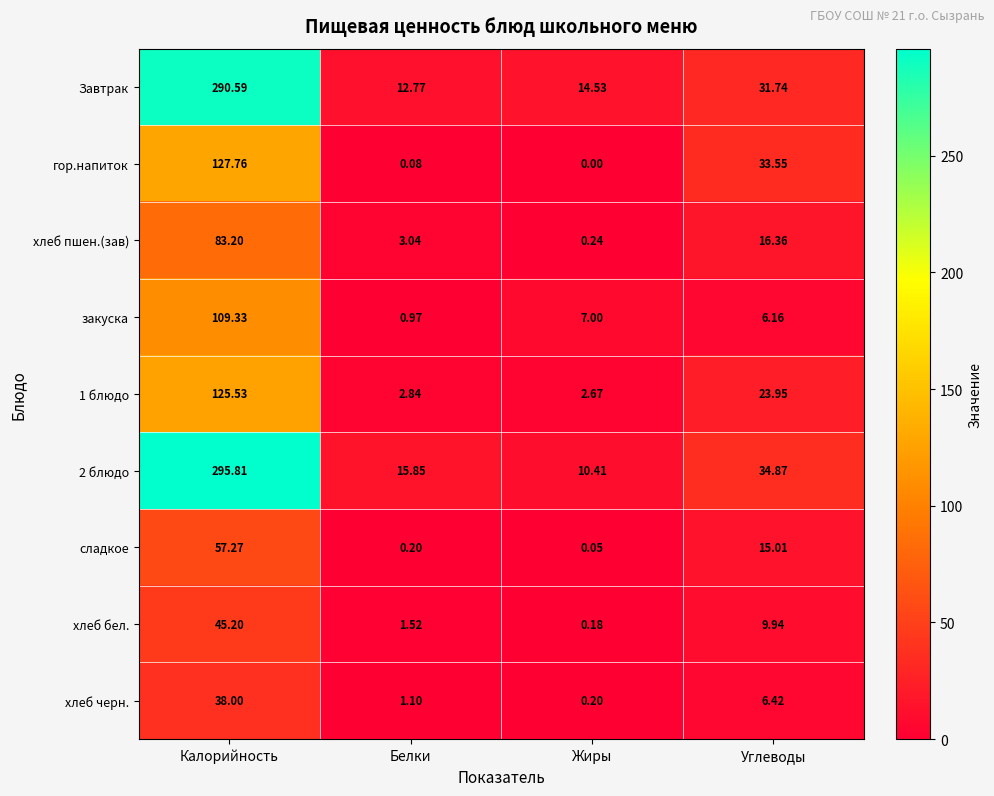

Which category has the highest value in the хлеб пшен.(зав) series?

Калорийность